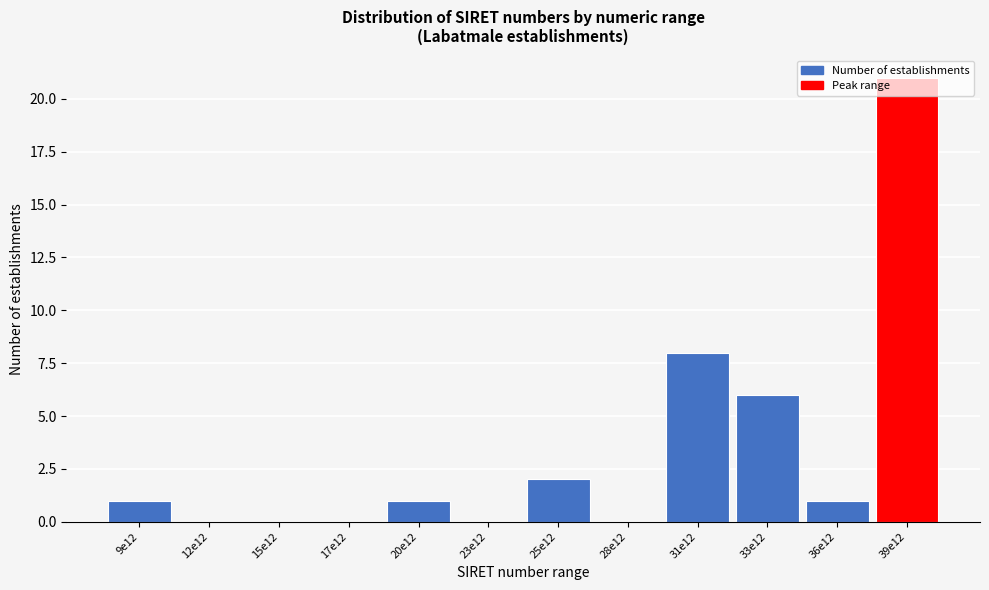

What is the approximate value at 39e12, to the nearest 5?

20